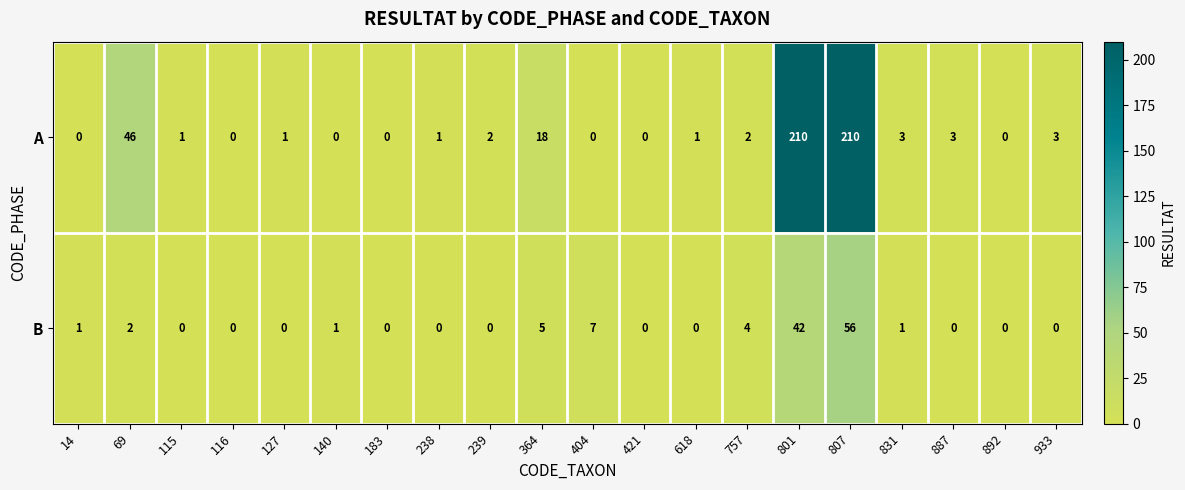

The A series shows 99 at 892. True or false?

False